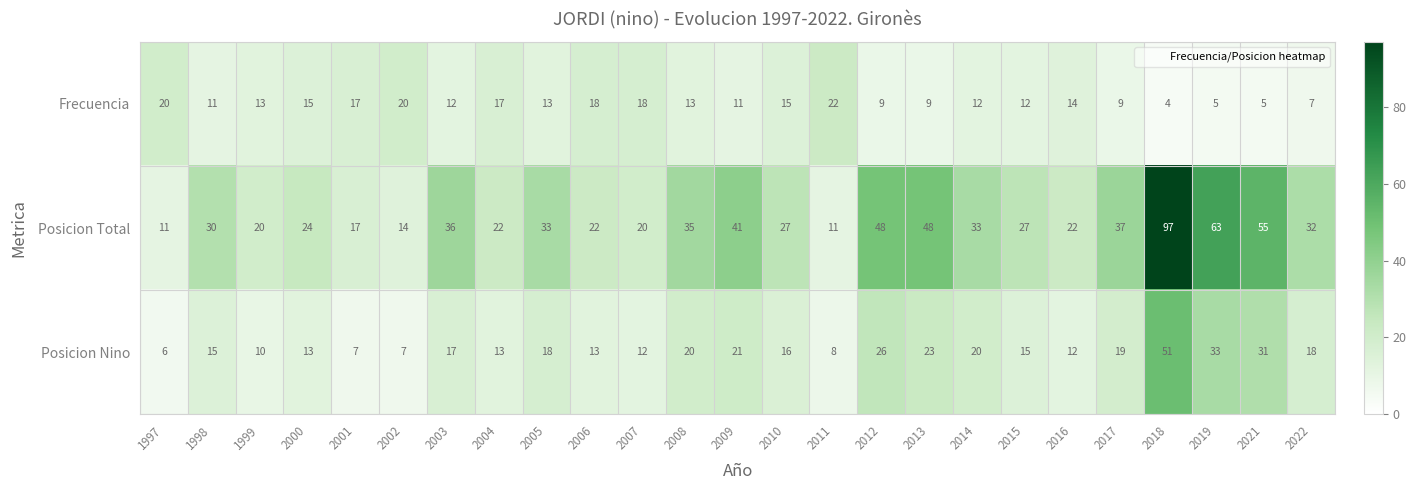

How many data points in Frecuencia are less than 13?

12